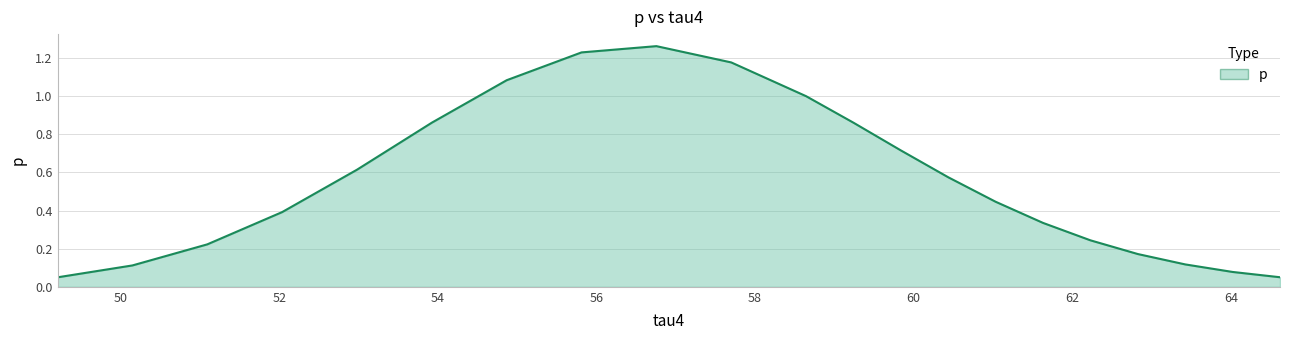

What is the label of the 2nd point from the right?

64.02177112589038